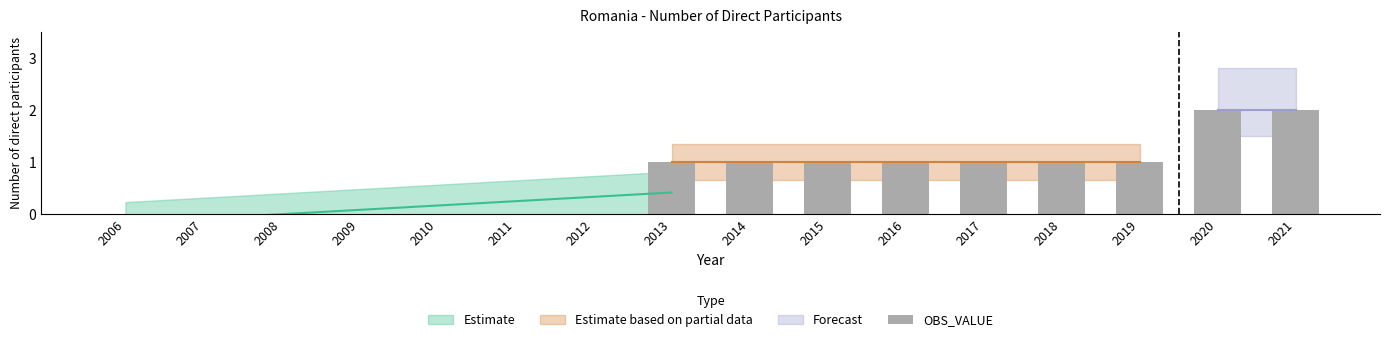

How many positive values are there?

9